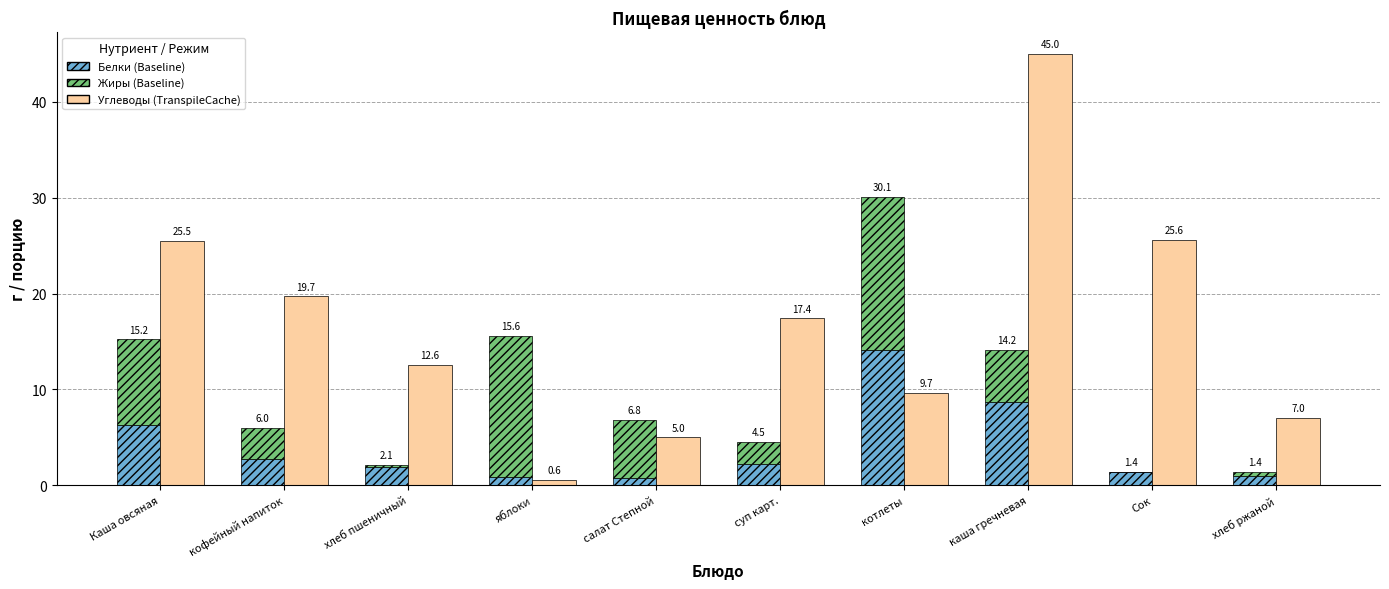

What is the total value across all series at суп карт.?

22.0